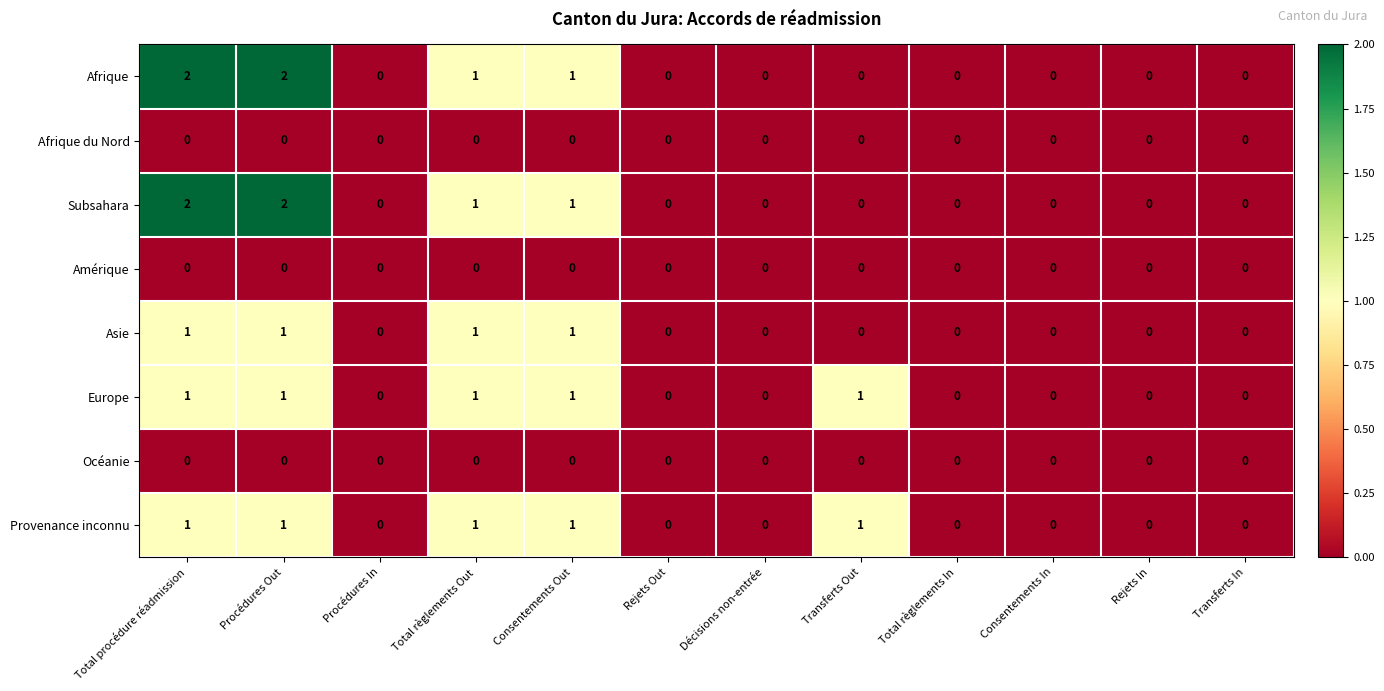

Is it true that Afrique du Nord equals 0 at Rejets Out?

True